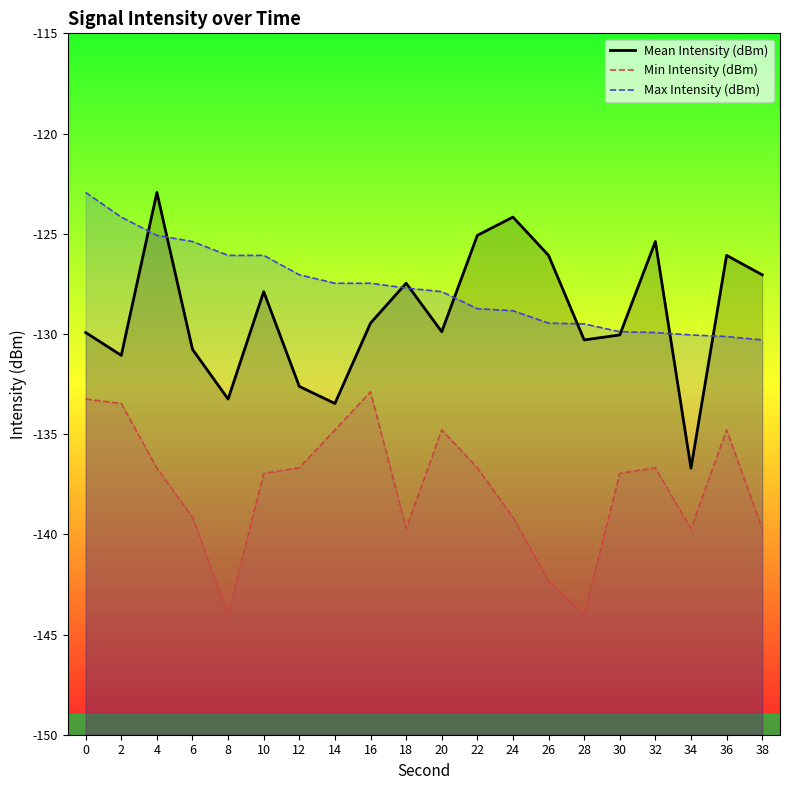

What is the total value across all series at 32?

-392.0